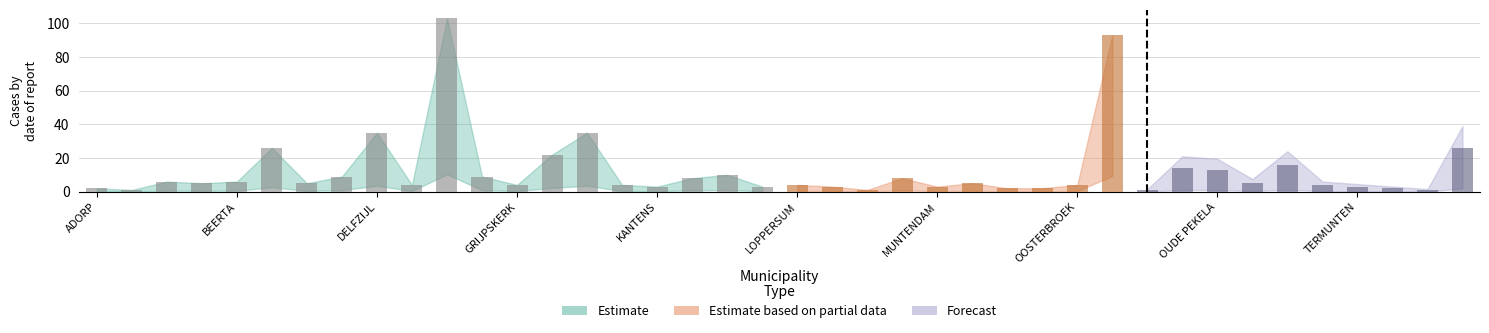

What is the greatest value displayed?

103